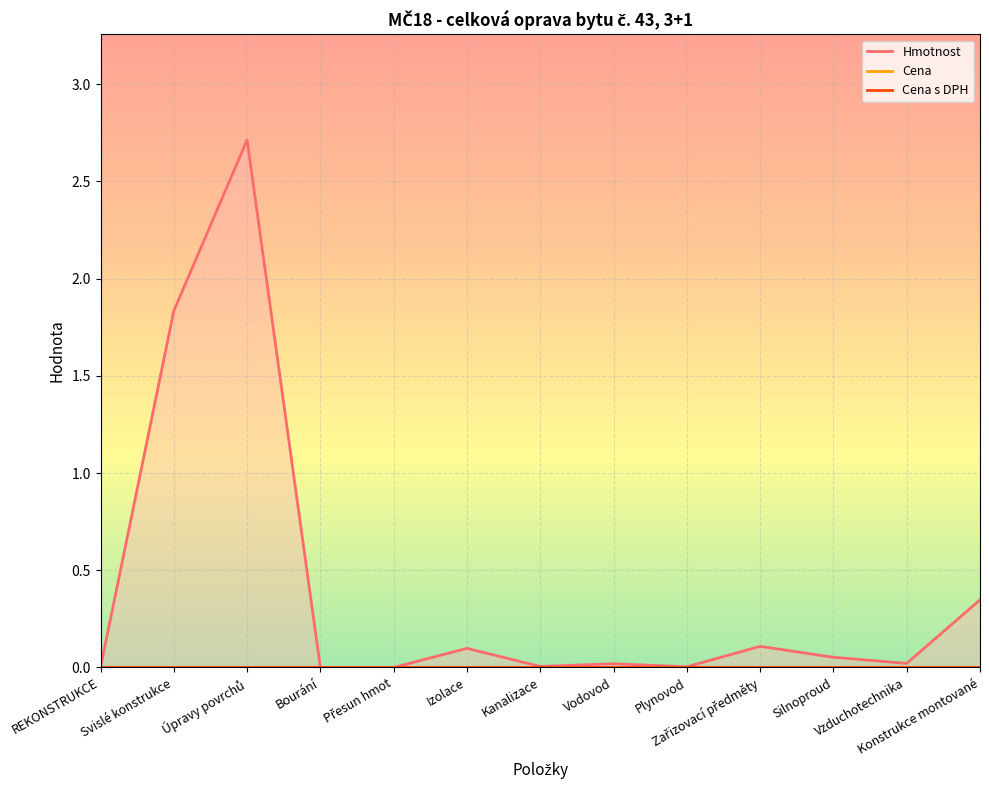

Which series has the largest total across all categories?

Hmotnost